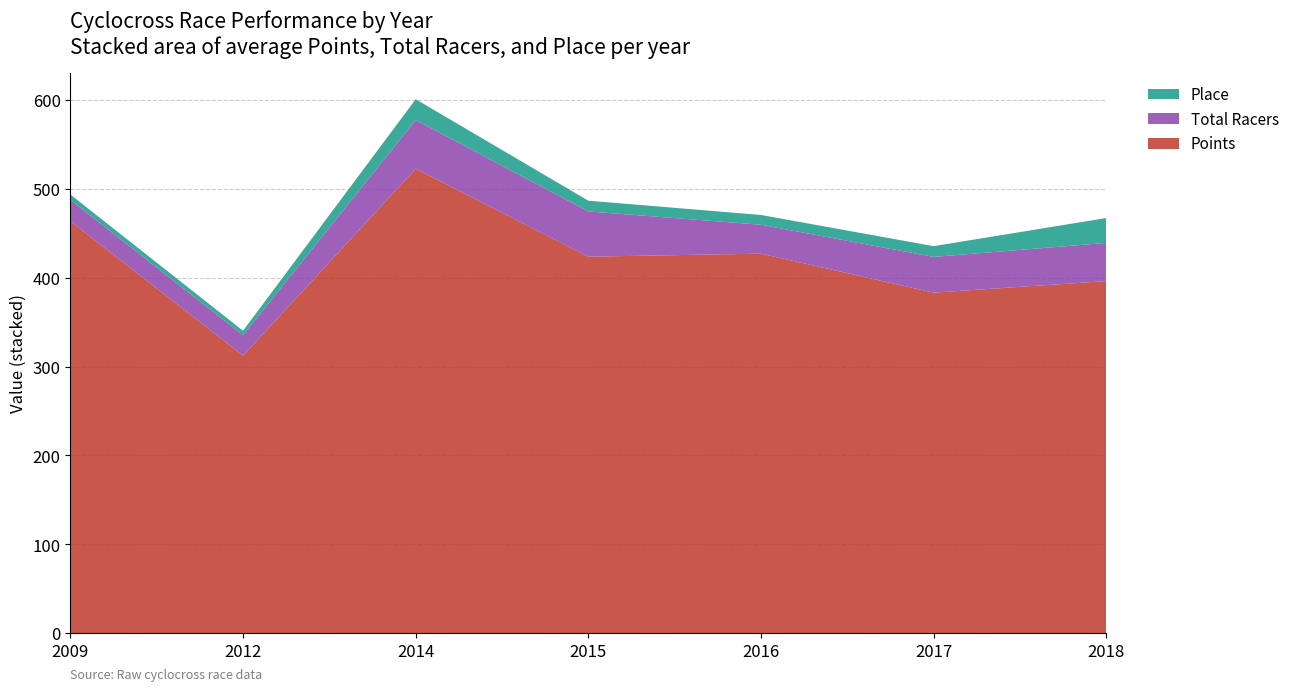

The value of Points at 2009 is 280.6. True or false?

False